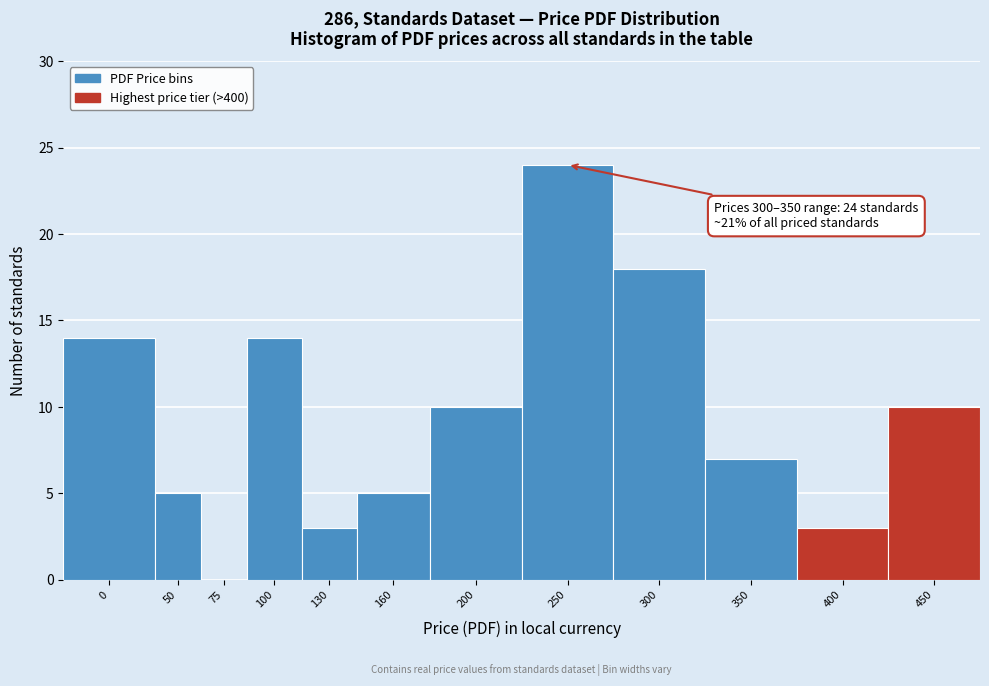

Reading right to left, list all the values displayed in this chart.

450=10	400=3	350=7	300=18	250=24	200=10	160=5	130=3	100=14	75=0	50=5	0=14